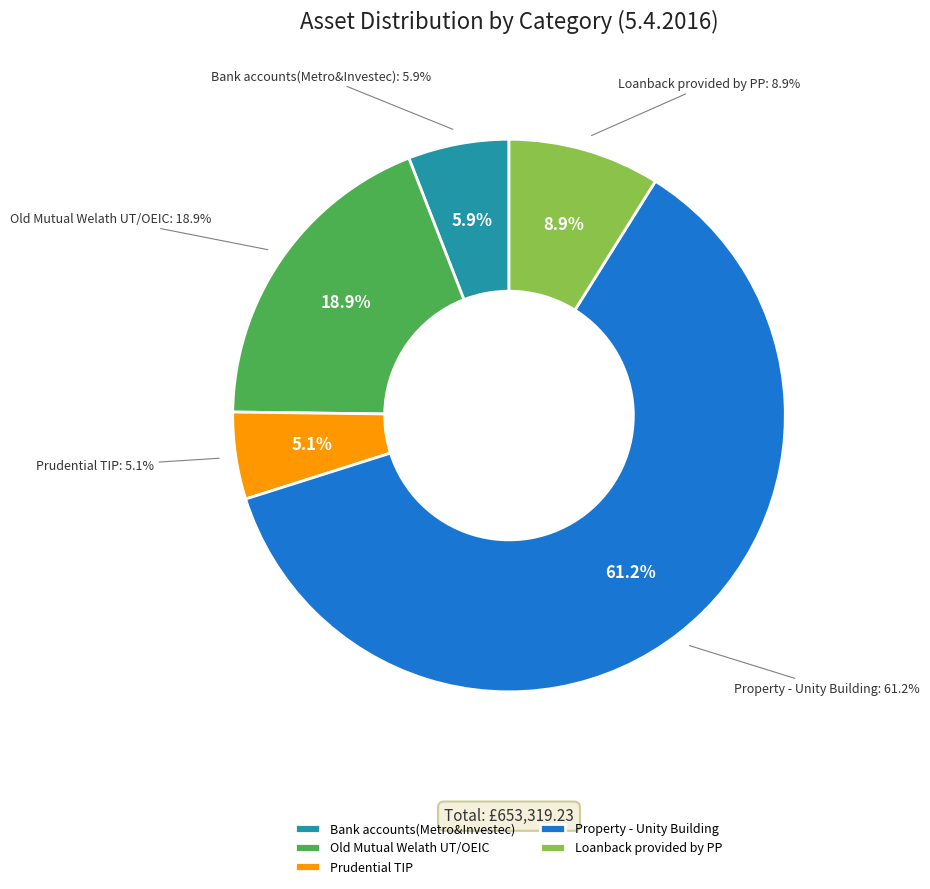

How many slices are in this pie chart?

5